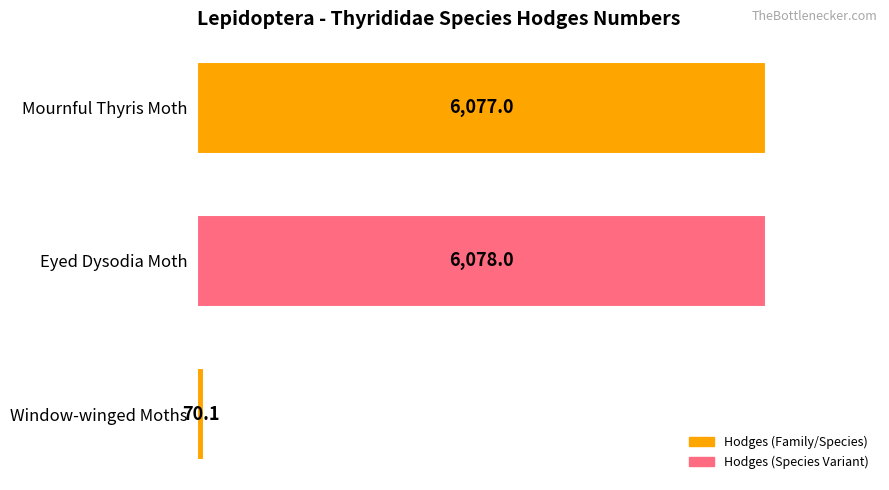

What is the minimum value shown in the chart?

70.1